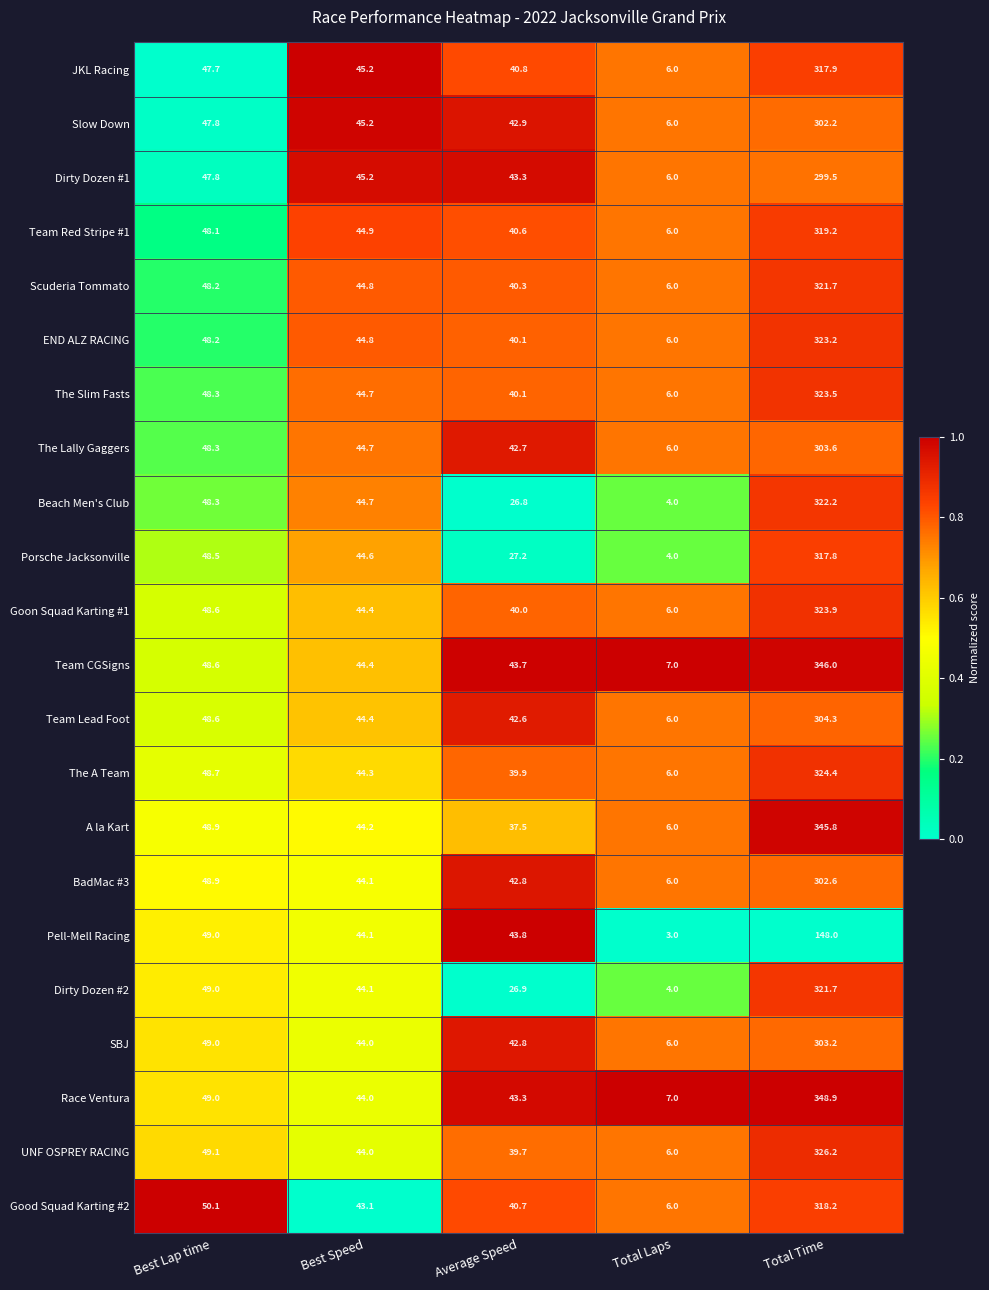

Which series has the largest range (max minus min)?

Race Ventura